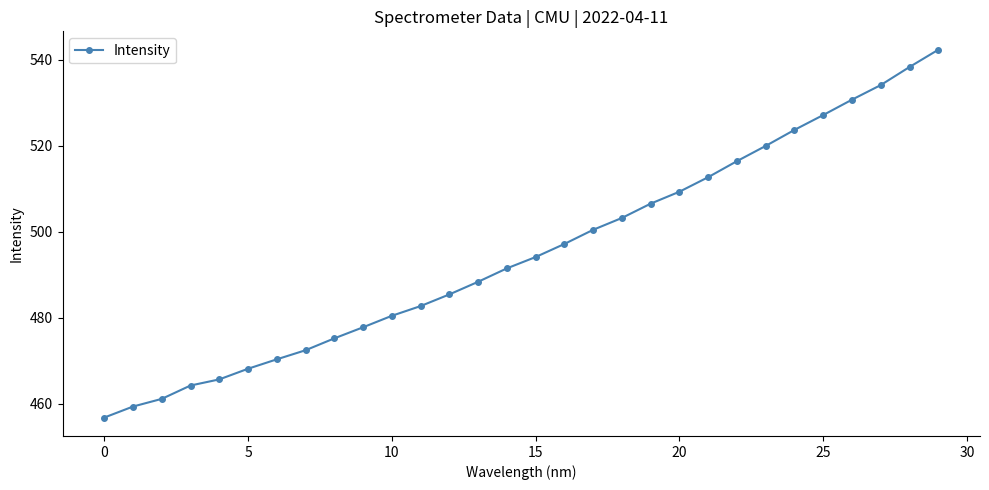

True or false: the data has more than 2 interior local peaks.

False